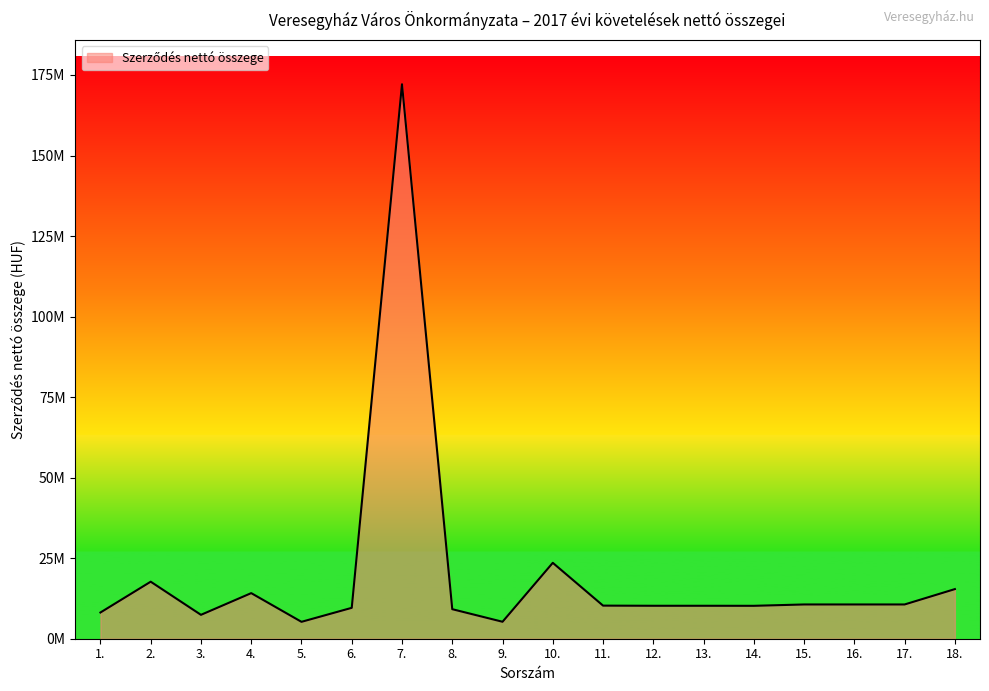

What is the difference between the maximum and minimum values?

166871142